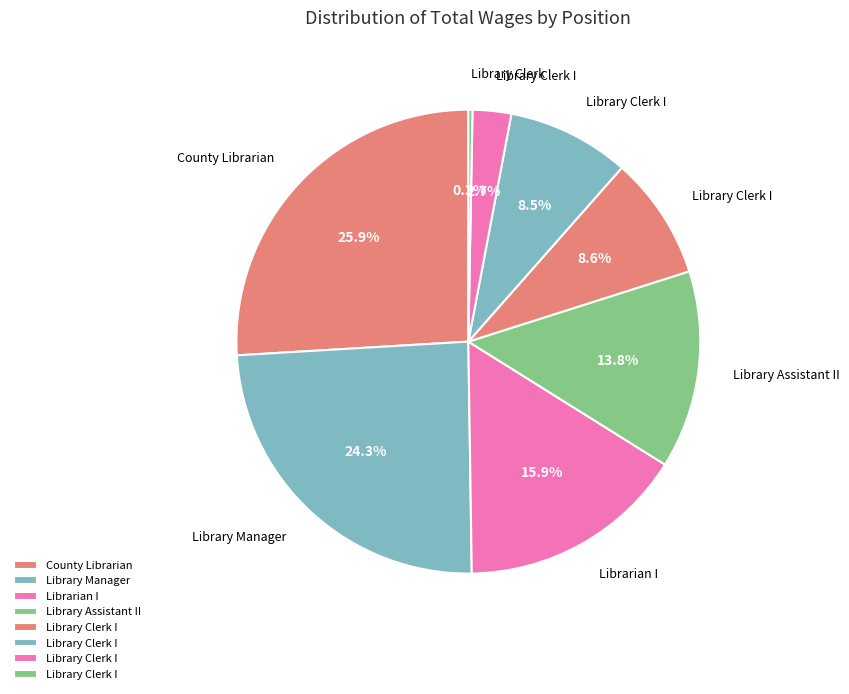

How many segments does this pie chart have?

8